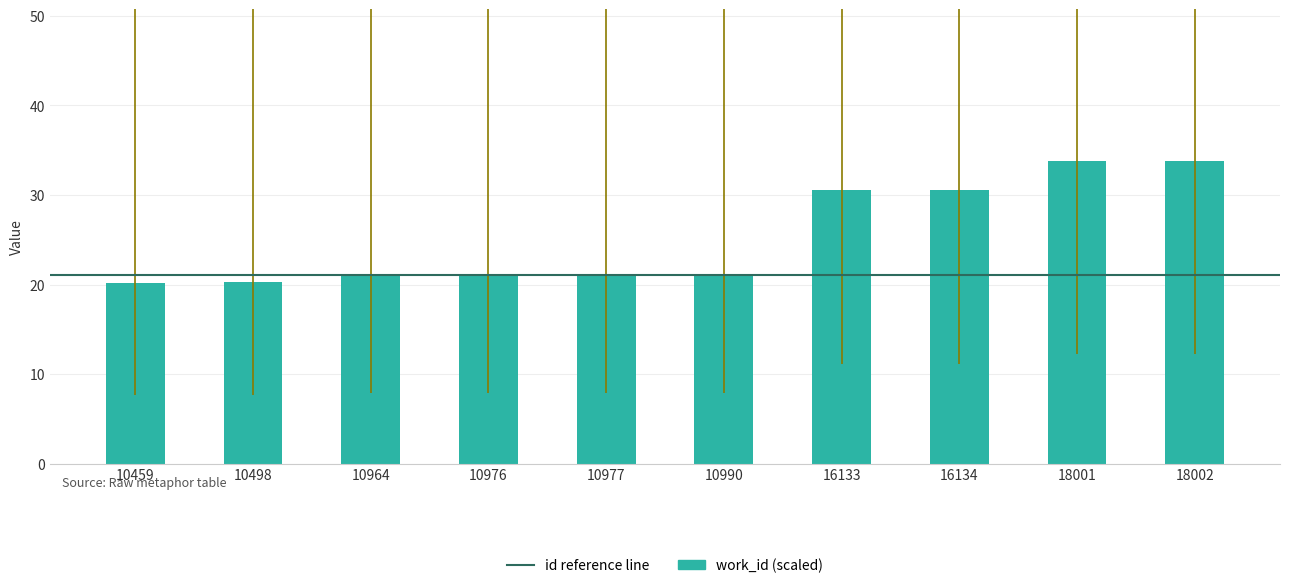

What is the approximate value at 16134?

30.5